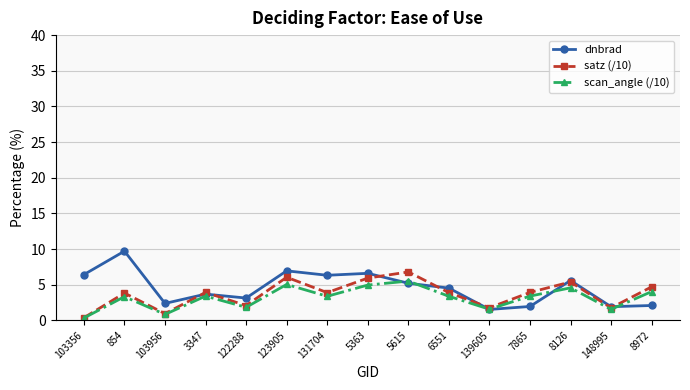

In scan_angle (/10), how many points are higher than both neighbors (excluding endpoints)?

5